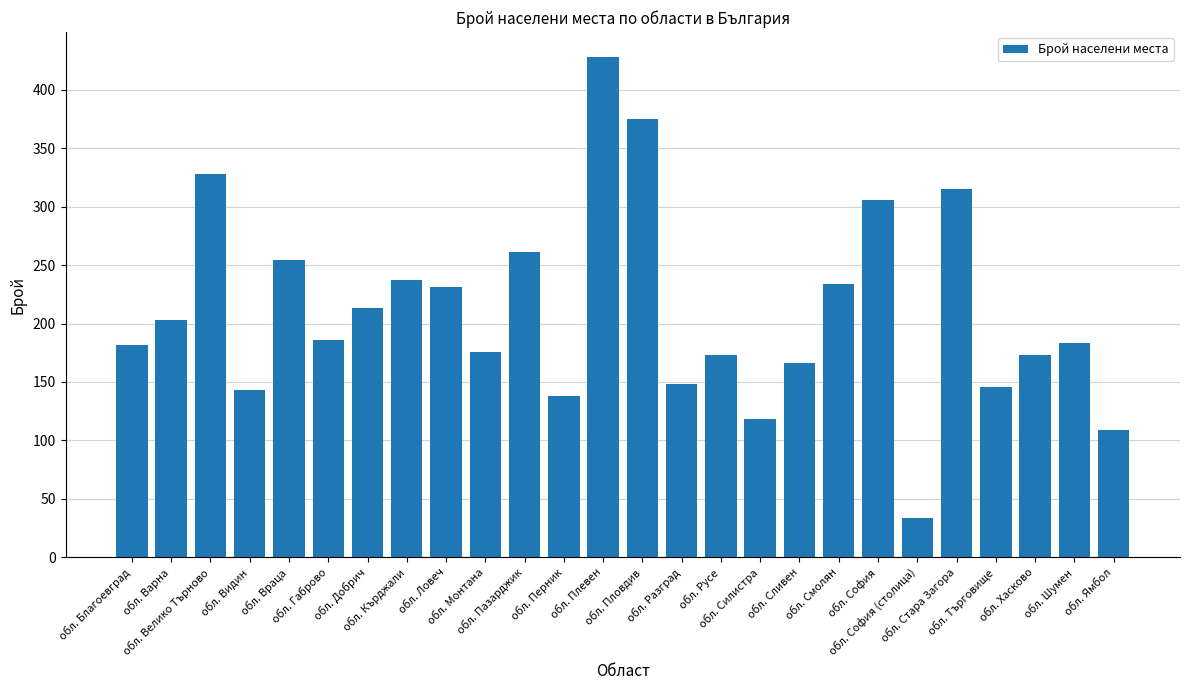

What is the average value?

210